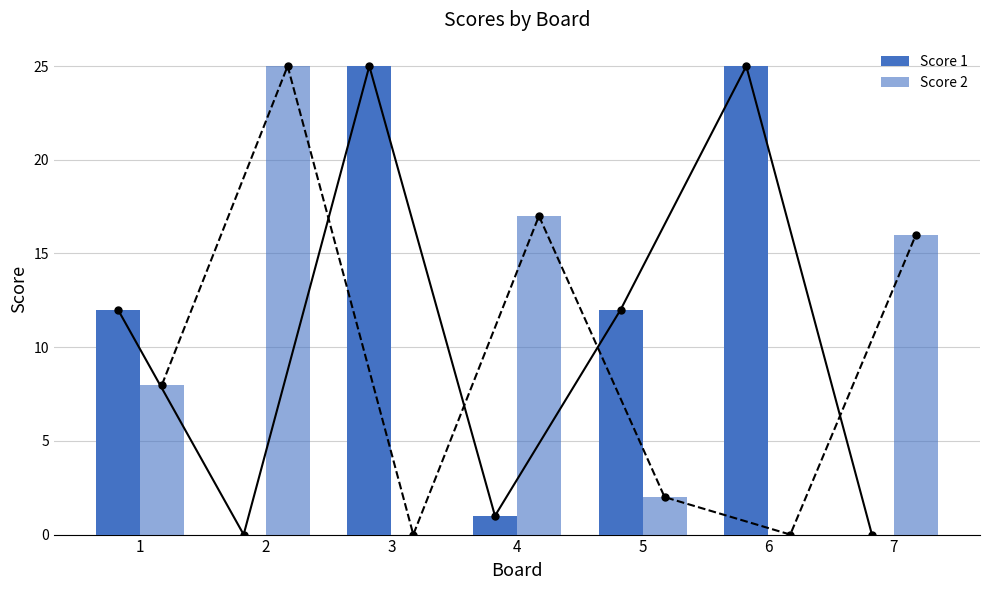

Which series has the largest range (max minus min)?

Score 1